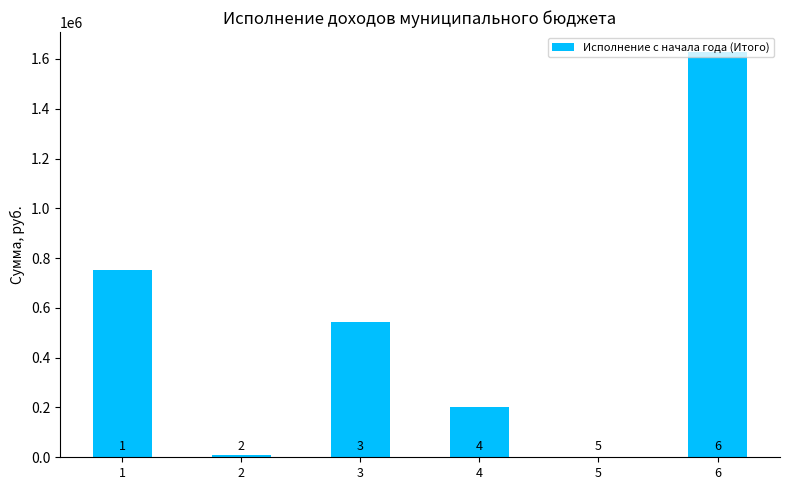

How many bars are there in total?

6